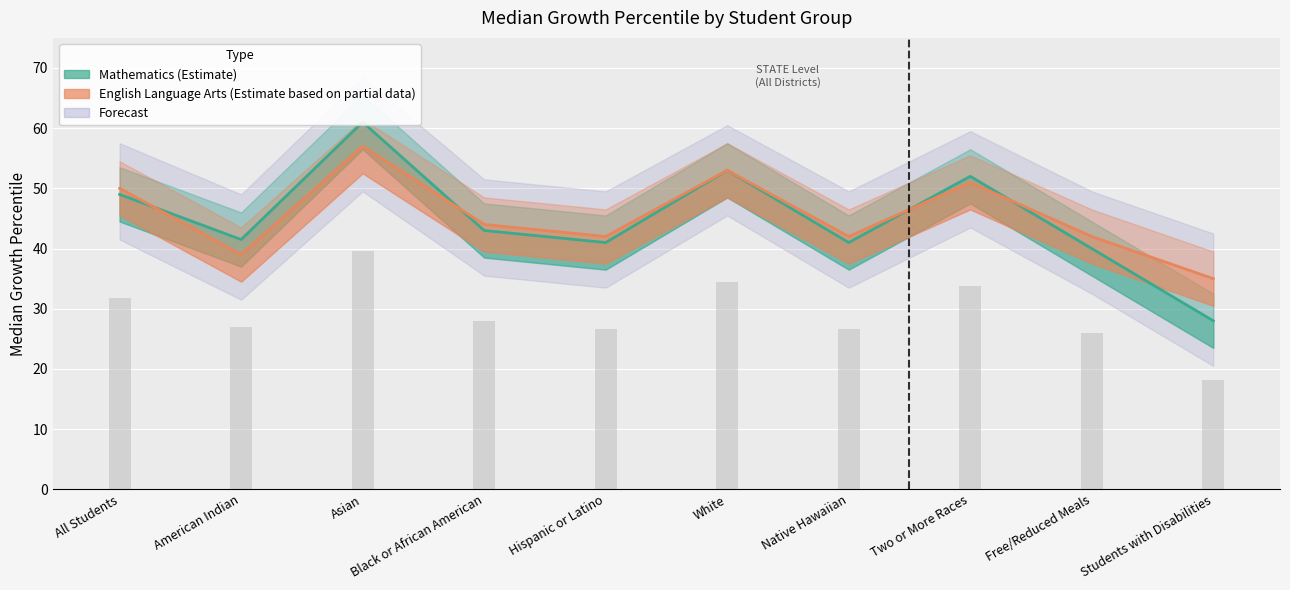

What is the lowest value of the English Language Arts series?

35.0